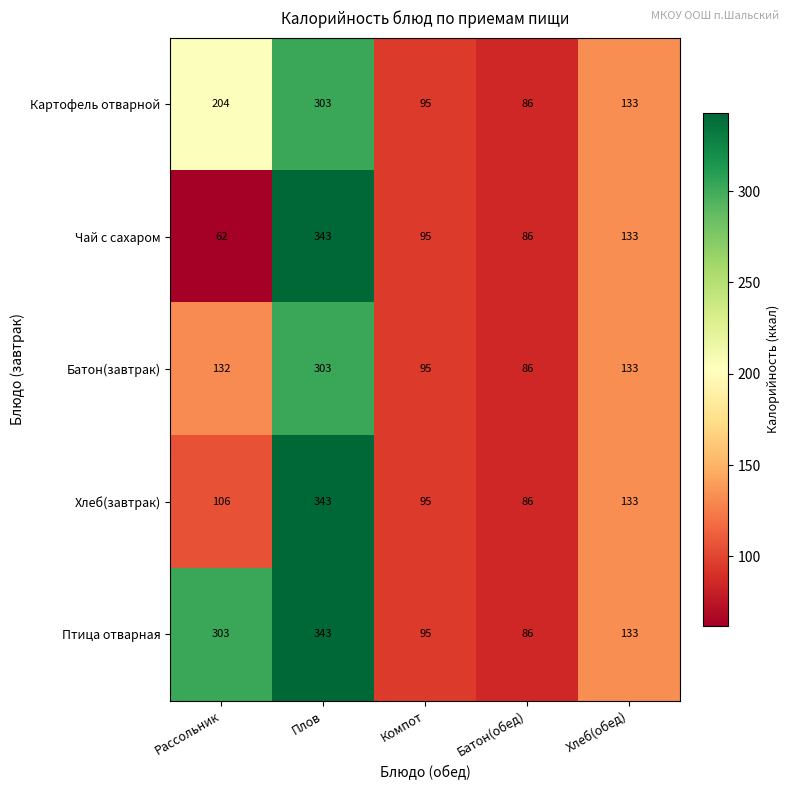

Which series has the widest spread of values?

Чай с сахаром